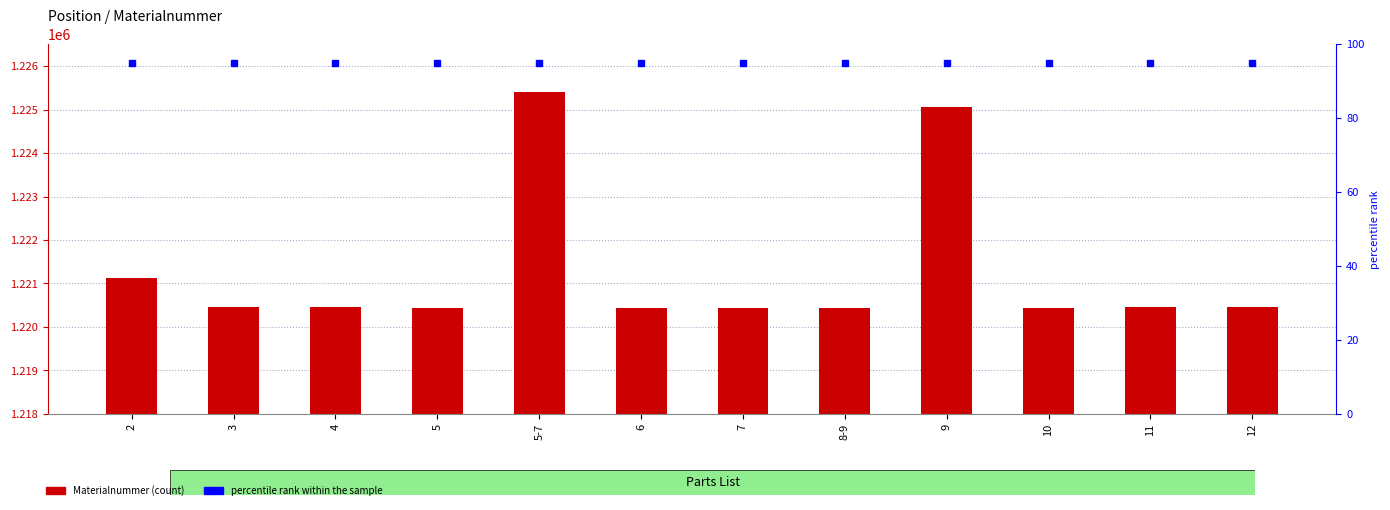

What is the sum of all percentile rank within the sample values?

1140